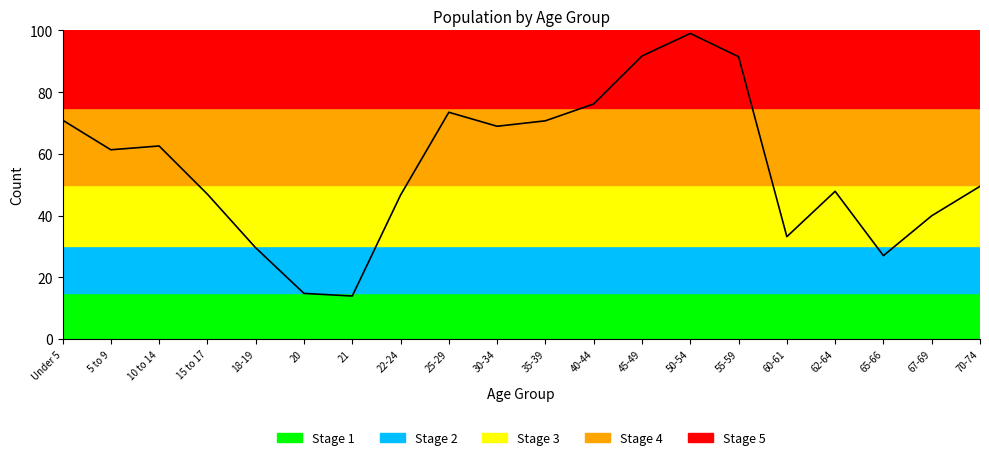

How many lines are shown in the chart?

1